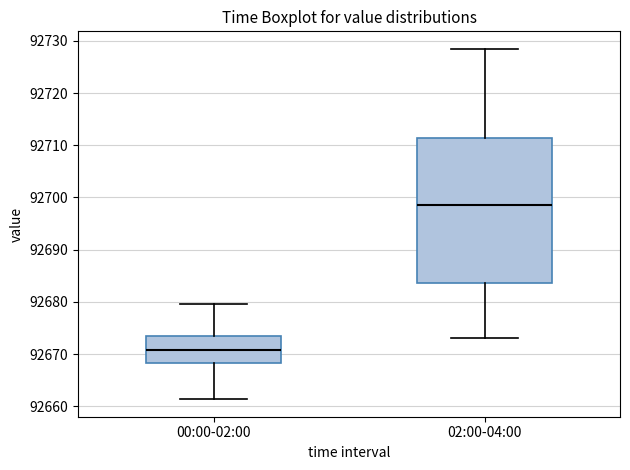

Reading left to right, read every box against the y-axis: the position of its median line, the range the box covers, and the ends of its whiskers. The values are not printed on the chart, so give them approximately, as read against the axis.

00:00-02:00: median 92671, box 92668 to 92673, whiskers 92661 to 92680
02:00-04:00: median 92699, box 92684 to 92711, whiskers 92673 to 92728